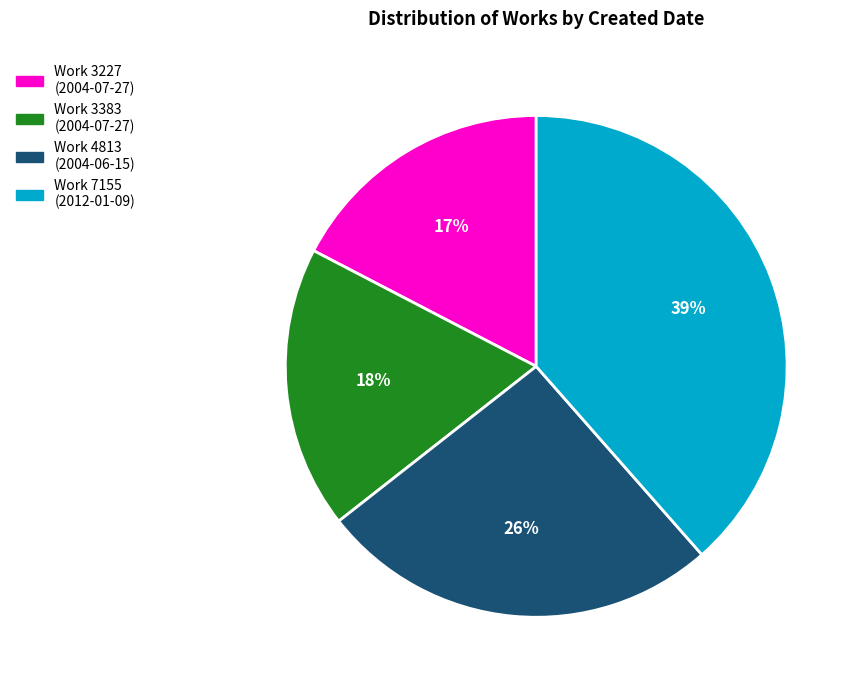

What is the smallest slice in the pie chart?

Work 3227 (2004-07-27)